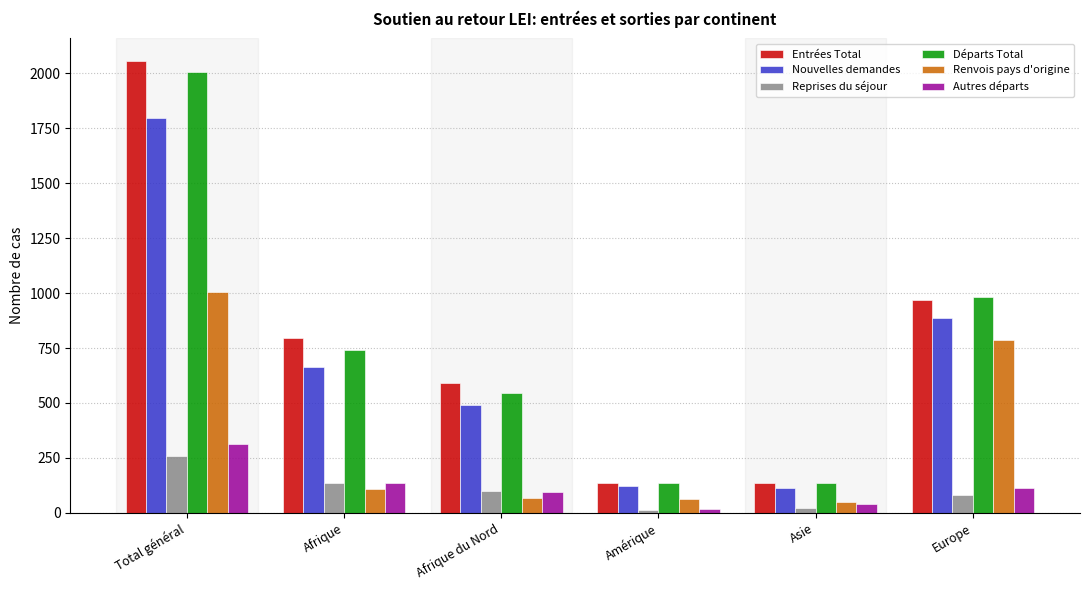

What is the greatest value displayed?

2055